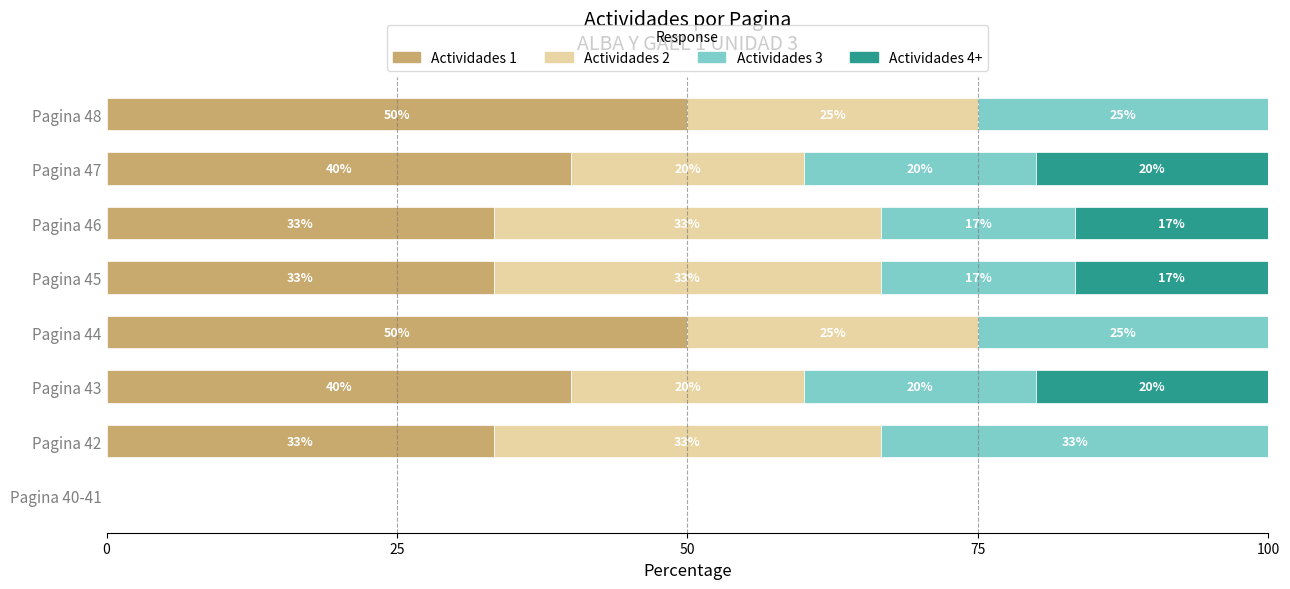

What is the maximum value for Actividades 1?

50.0